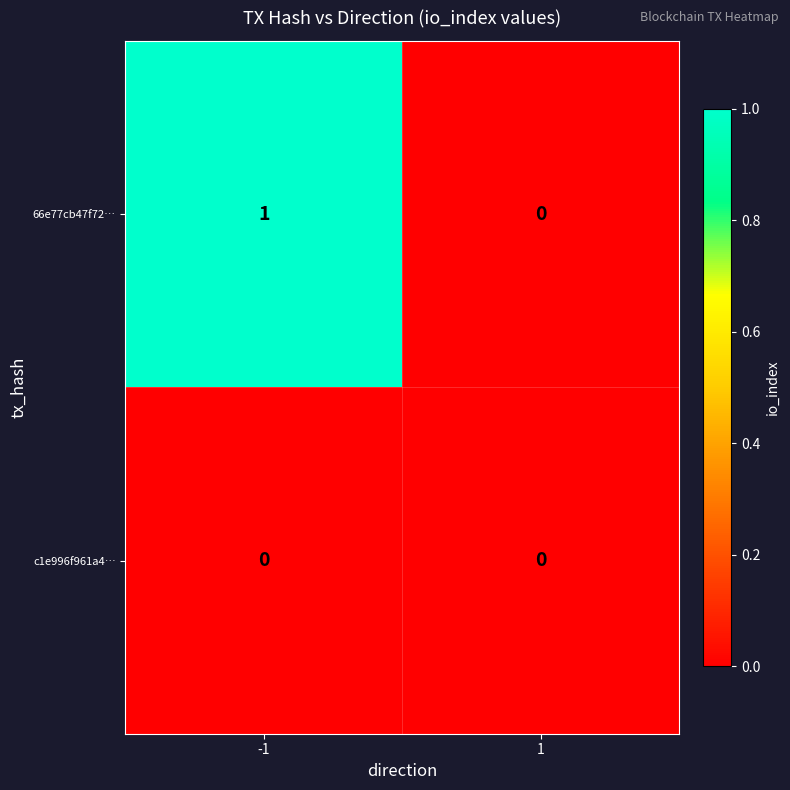

Is the value of 66e77cb47f72… at -1 greater than the value of c1e996f961a4… at 1?

Yes